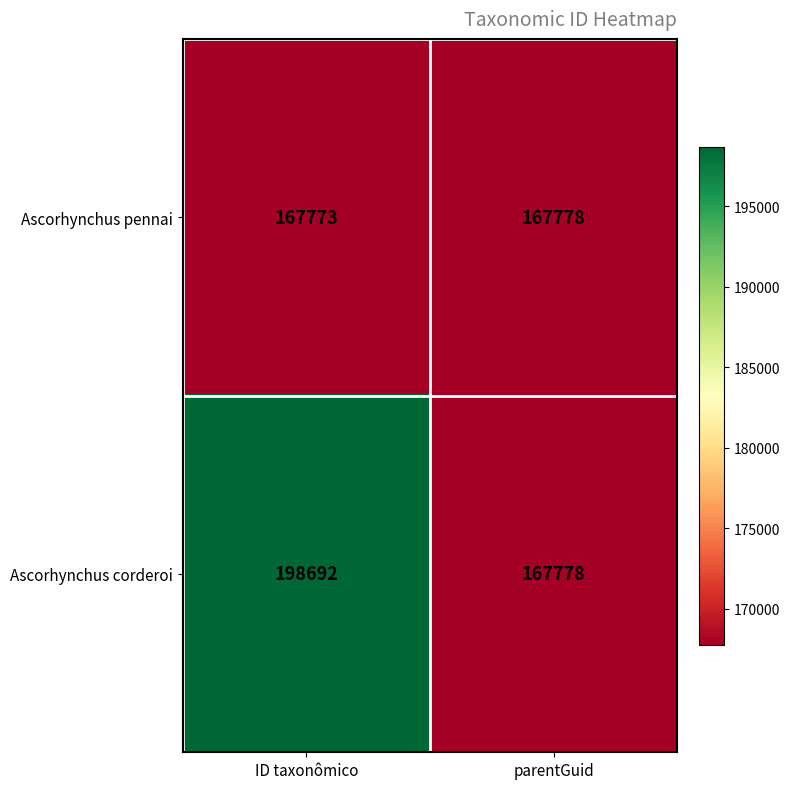

What is the total value across all series at parentGuid?

335556